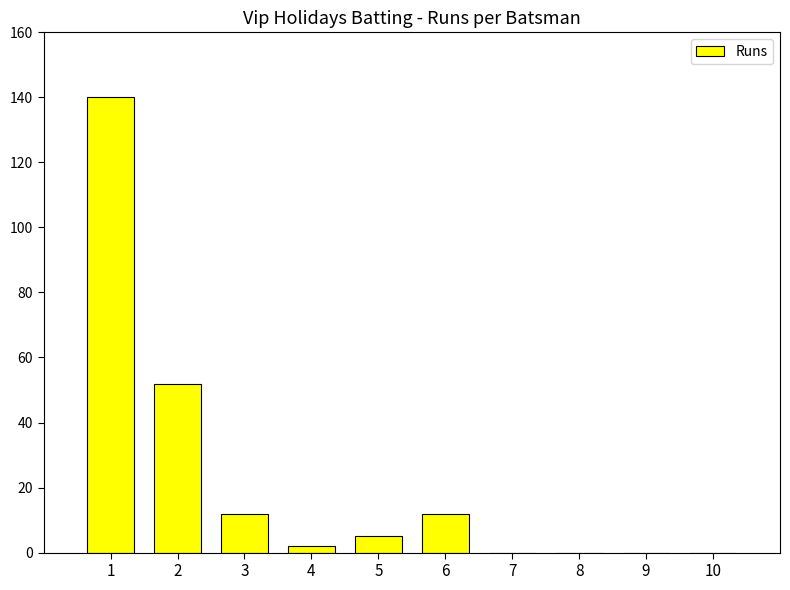

The value at 3 is 12. True or false?

True